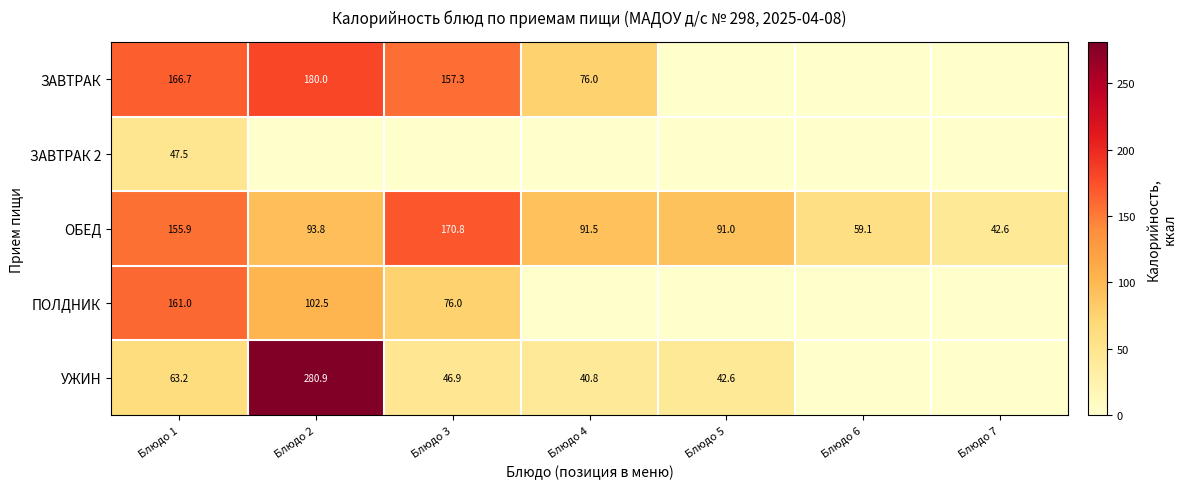

What is the maximum value for ОБЕД?

170.8